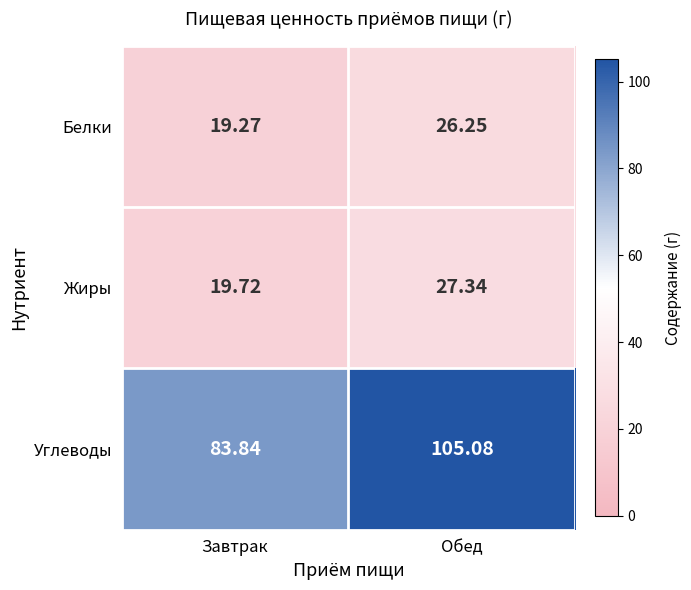

At how many categories does at least one series exceed 33?

2